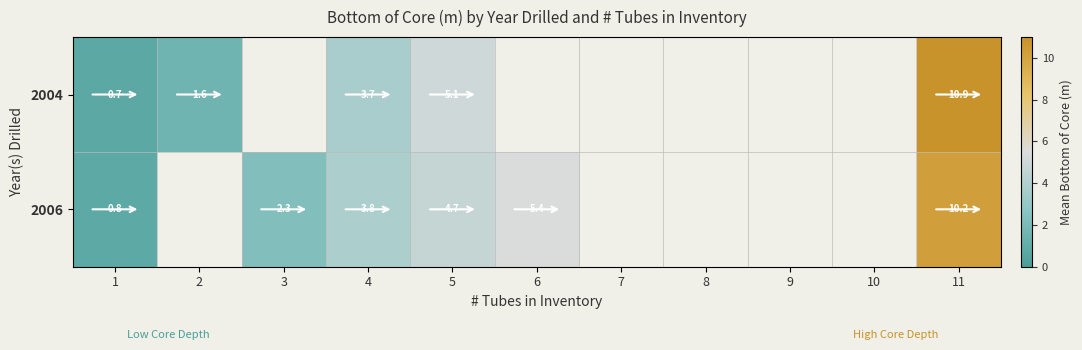

What is the total value across all series at 4?

7.5